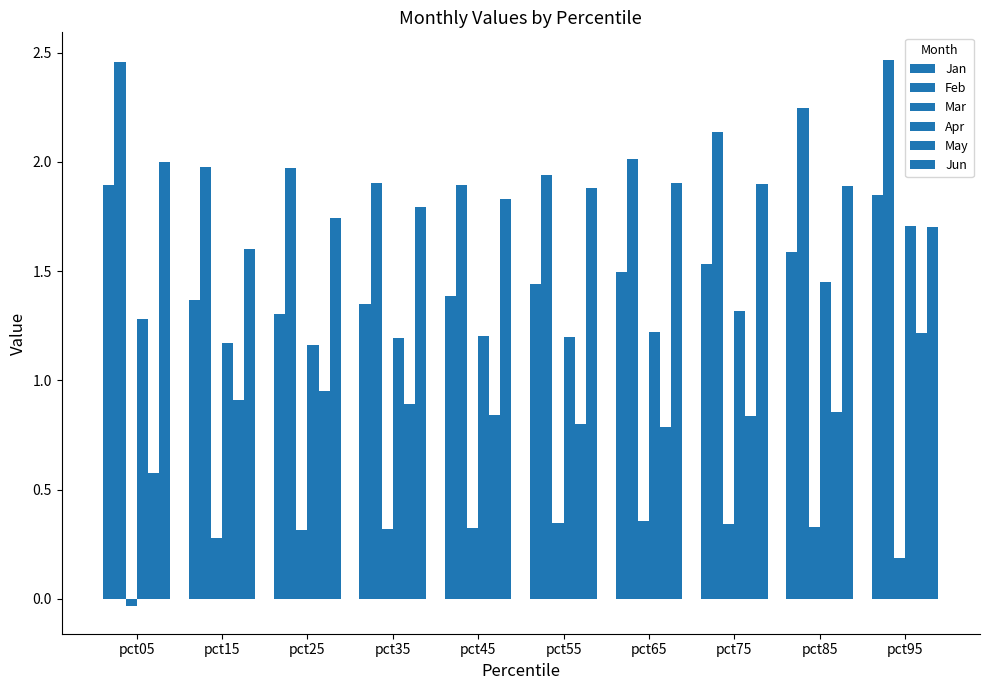

Count the number of data series in this chart.

6